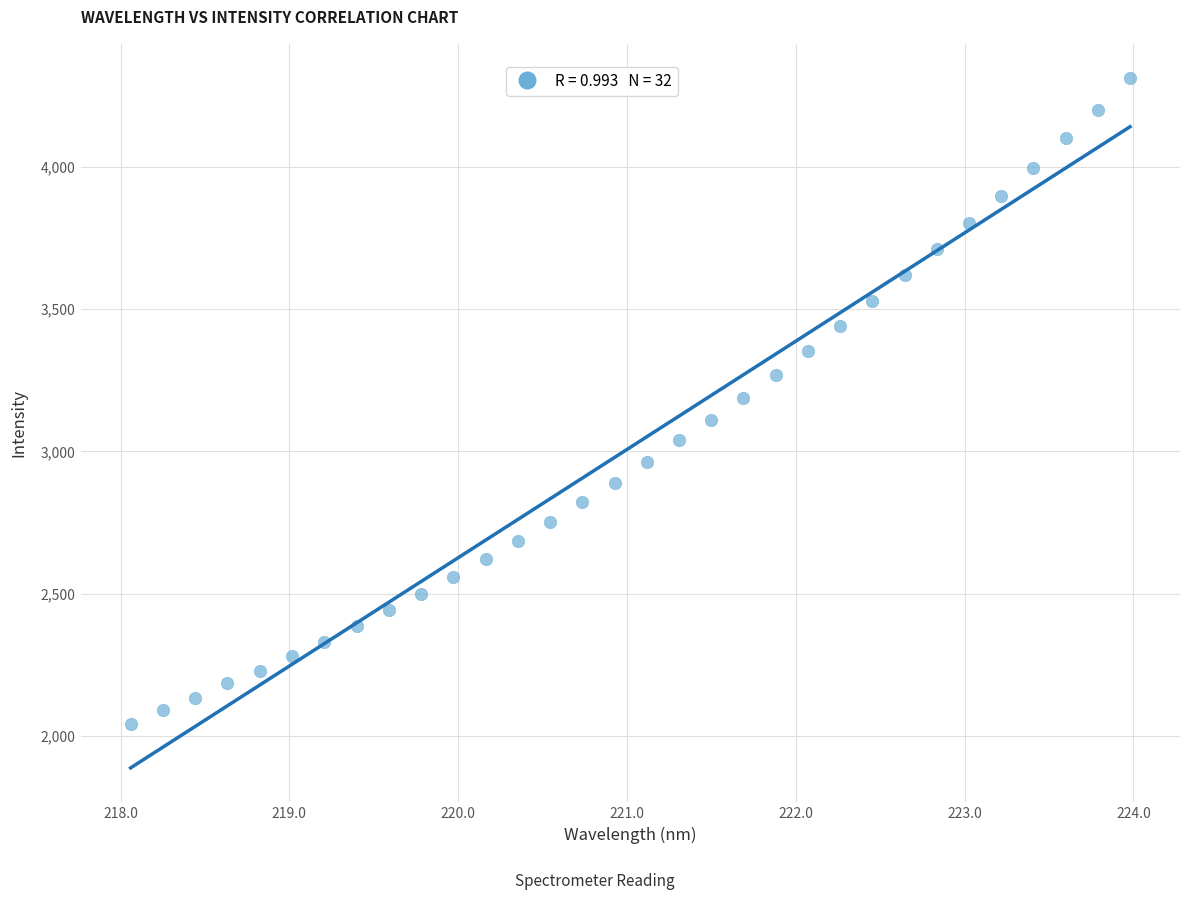

What is the range of X values (max minus min)?

5.9